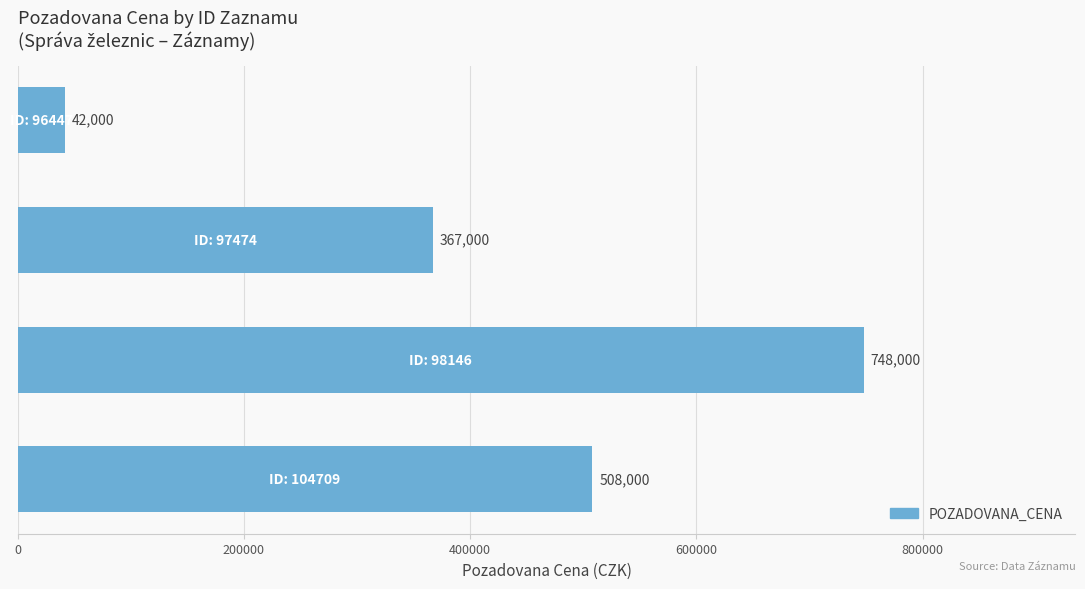

Are the bars horizontal?

Yes